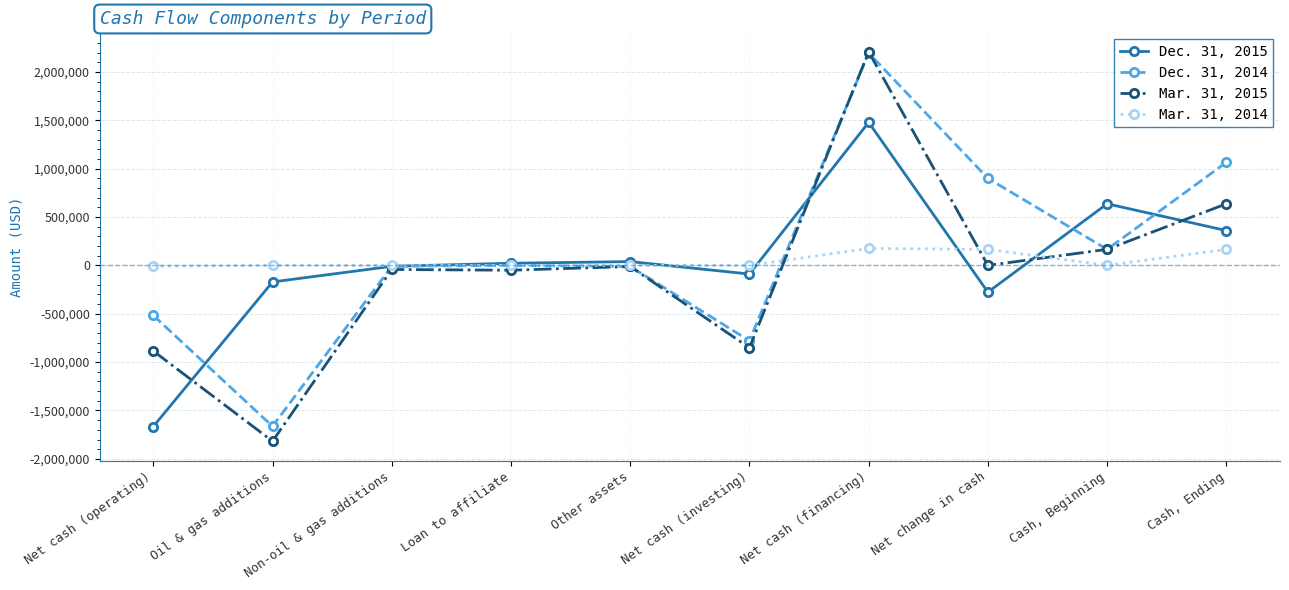

What is the difference between the second highest and minimum values in the Dec. 31, 2015 series?

2302021